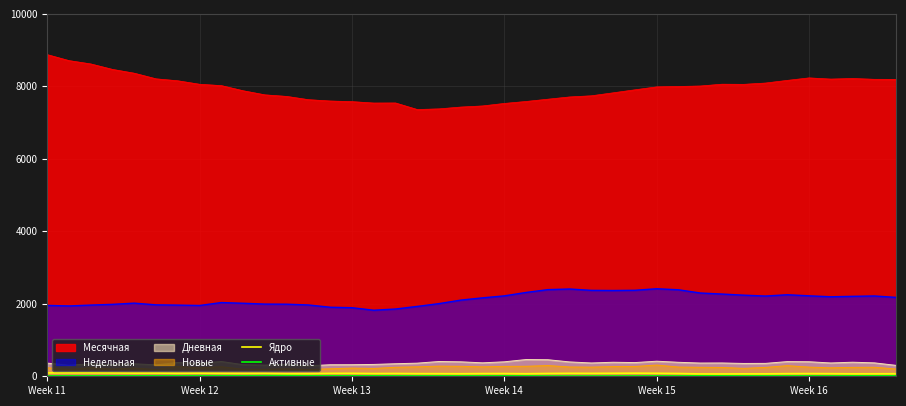

Where does the Ядро series first go above 77?

Week 11